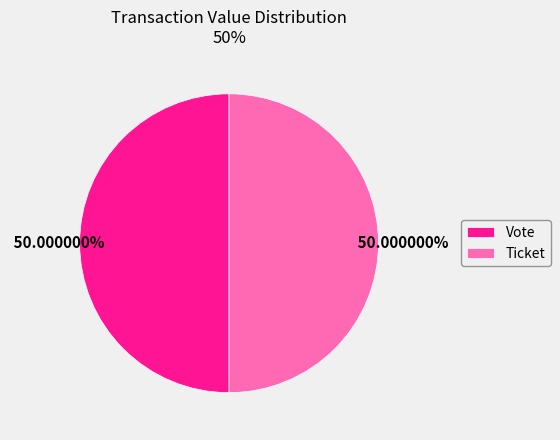

True or false: Ticket accounts for 1% of the total.

False